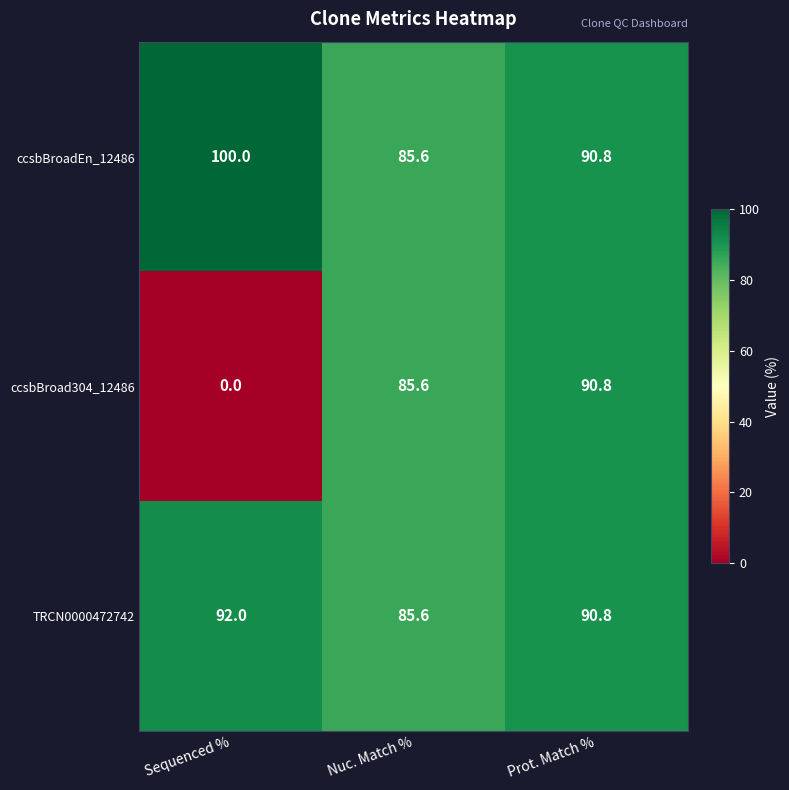

At which label is TRCN0000472742 closest to 88?

Nuc. Match %